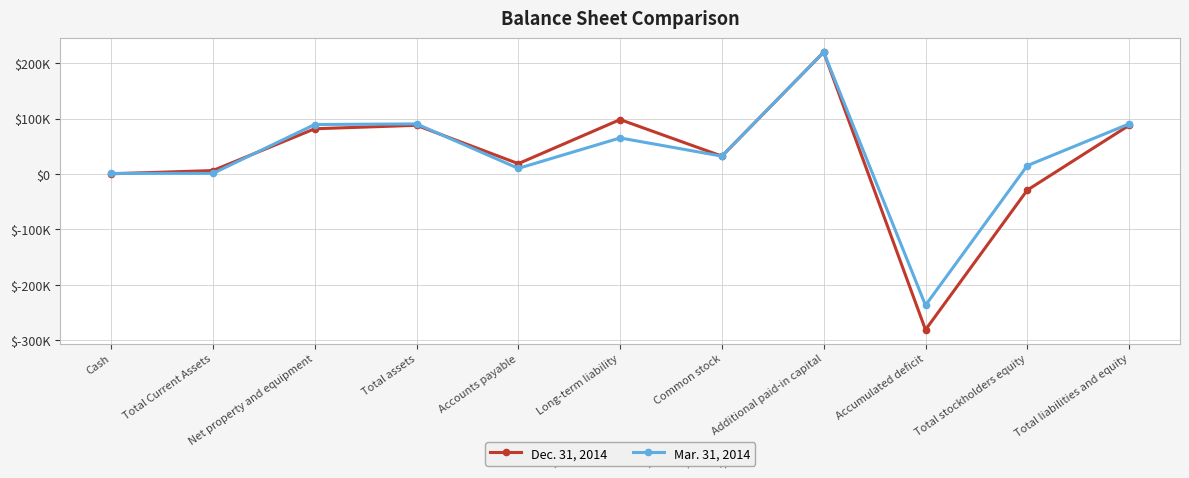

Reading right to left, transcribe all the data shown in this chart.

Dec. 31, 2014: Total liabilities and equity=87768	Total stockholders equity=-29000	Accumulated deficit=-280758	Additional paid-in capital=219540	Common stock=32218	Long-term liability=98100	Accounts payable=18668	Total assets=87768	Net property and equipment=81555	Total Current Assets=6213	Cash=382
Mar. 31, 2014: Total liabilities and equity=90310	Total stockholders equity=15151	Accumulated deficit=-236607	Additional paid-in capital=219540	Common stock=32218	Long-term liability=65000	Accounts payable=10159	Total assets=90310	Net property and equipment=89198	Total Current Assets=1112	Cash=1112